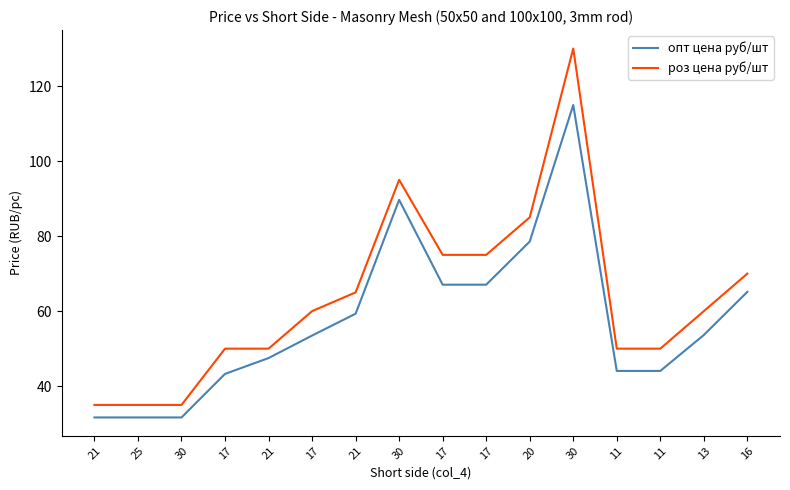

True or false: роз цена руб/шт has a value of 65.0 at 21.

True